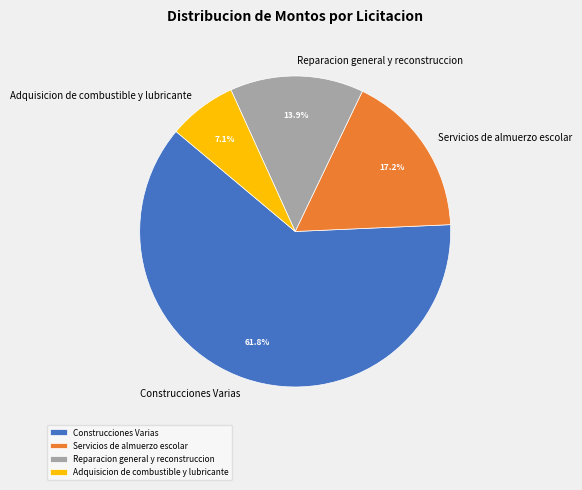

What percentage is the Construcciones Varias slice, to the nearest percent?

62%